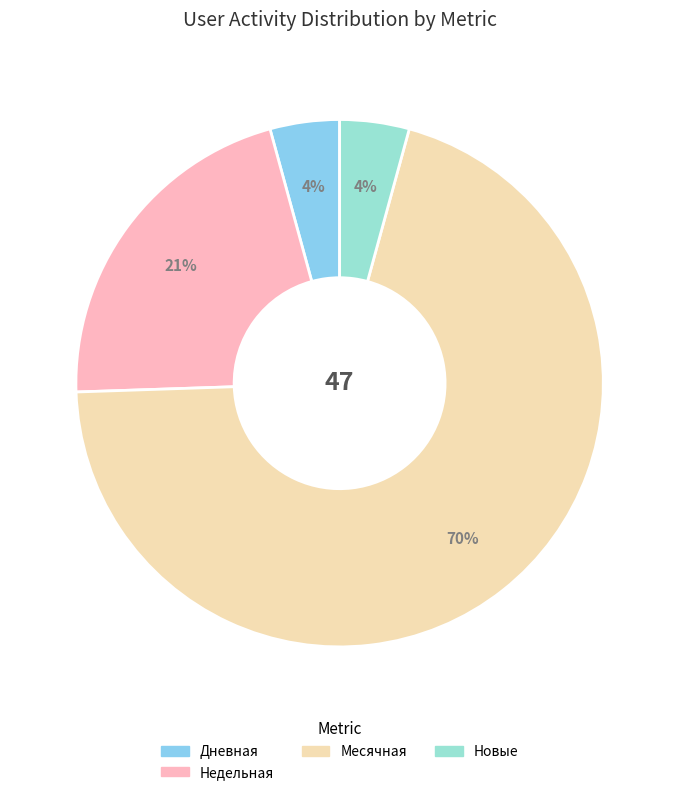

Count the number of slices in the pie.

4